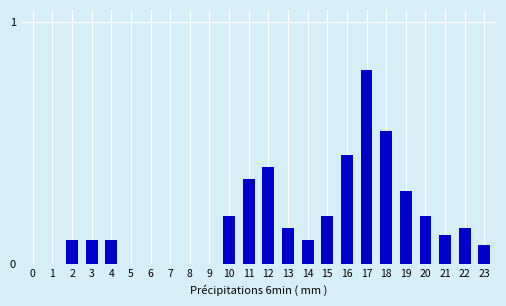

What is the maximum value shown in the chart?

0.8